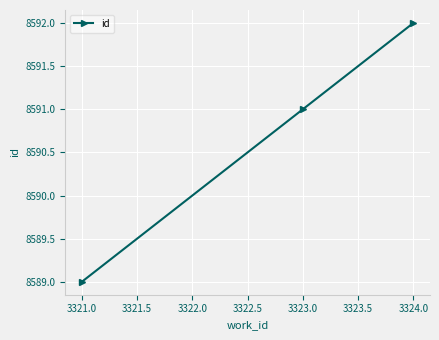

Reading left to right, transcribe all the data shown in this chart.

8589	8591	8592